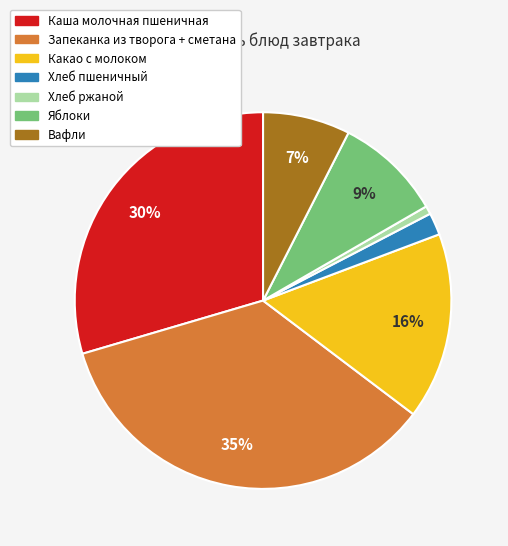

What is the smallest slice in the pie chart?

Хлеб ржаной